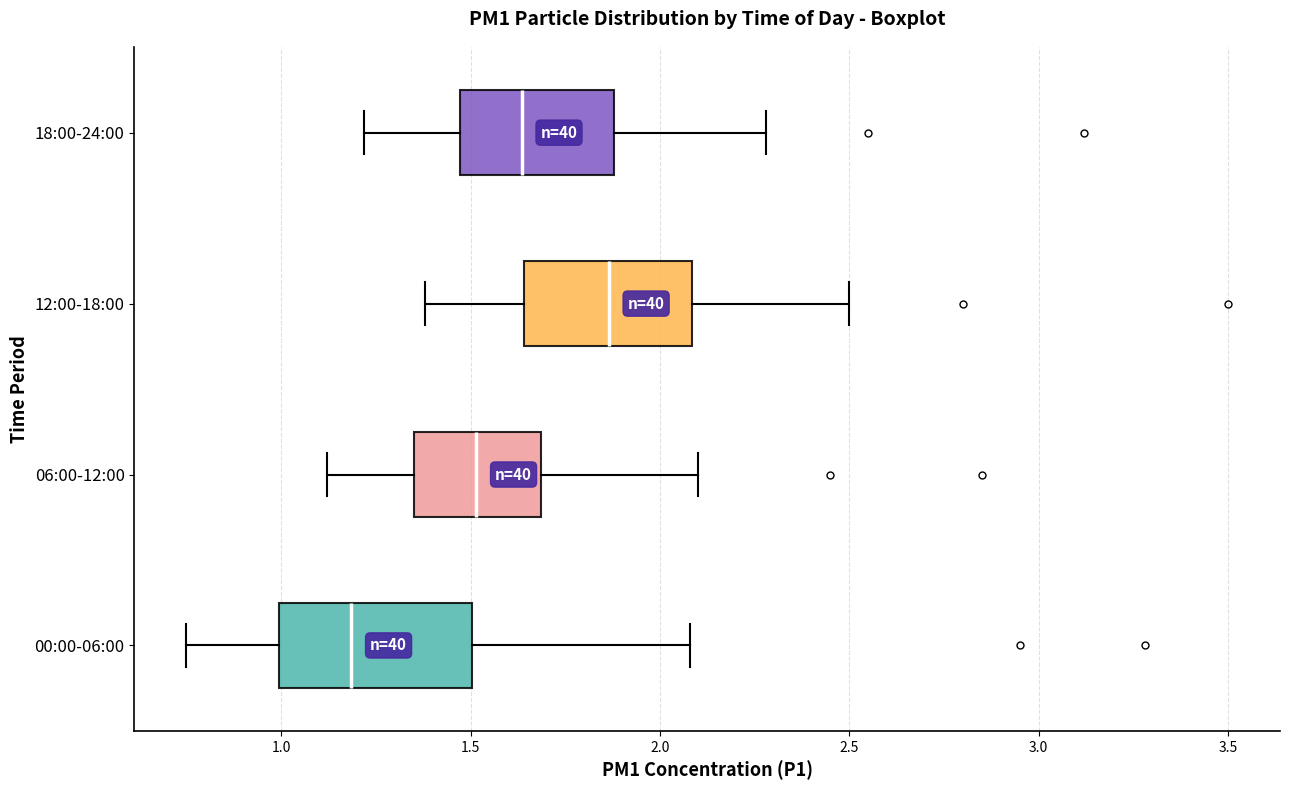

Comparing the boxes themselves (not the whiskers), which one is the widest?

00:00-06:00